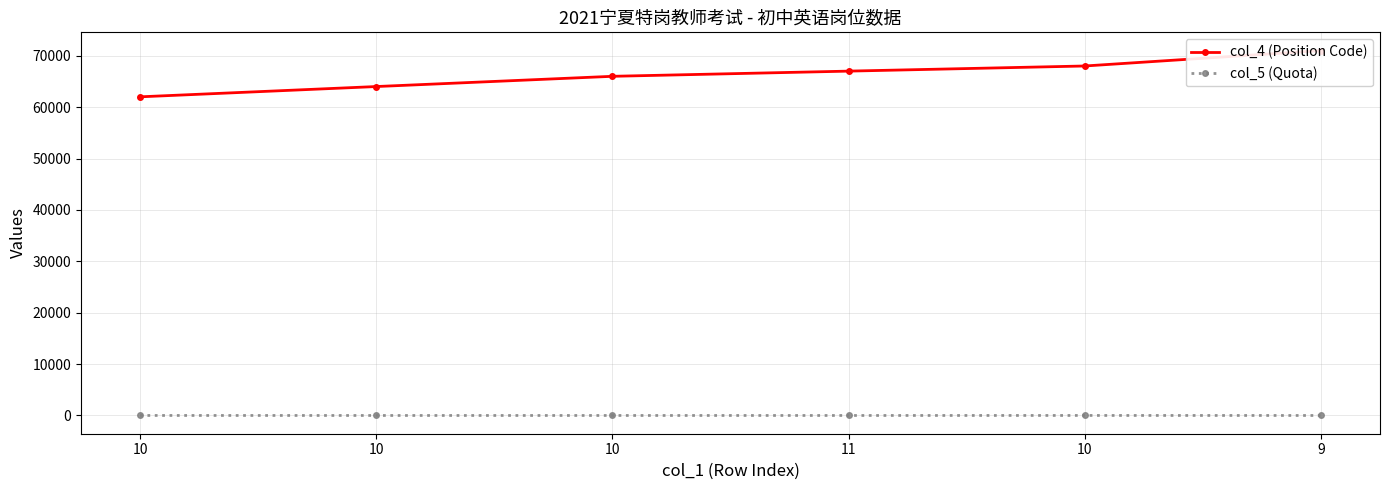

How many data points in col_4 (Position Code) are above 67011?

2